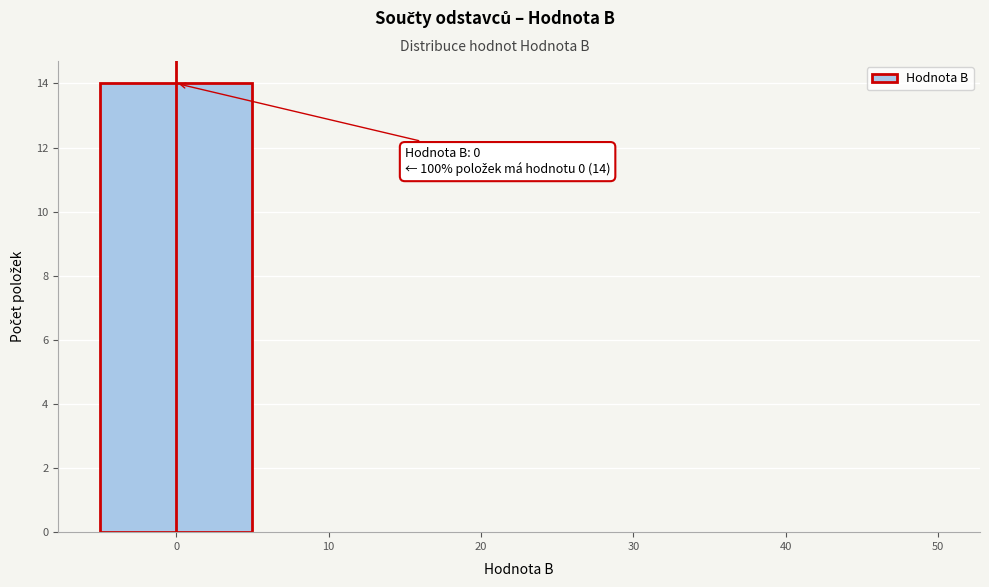

Over which range of the x-axis is the bar tallest?

-5 to 5